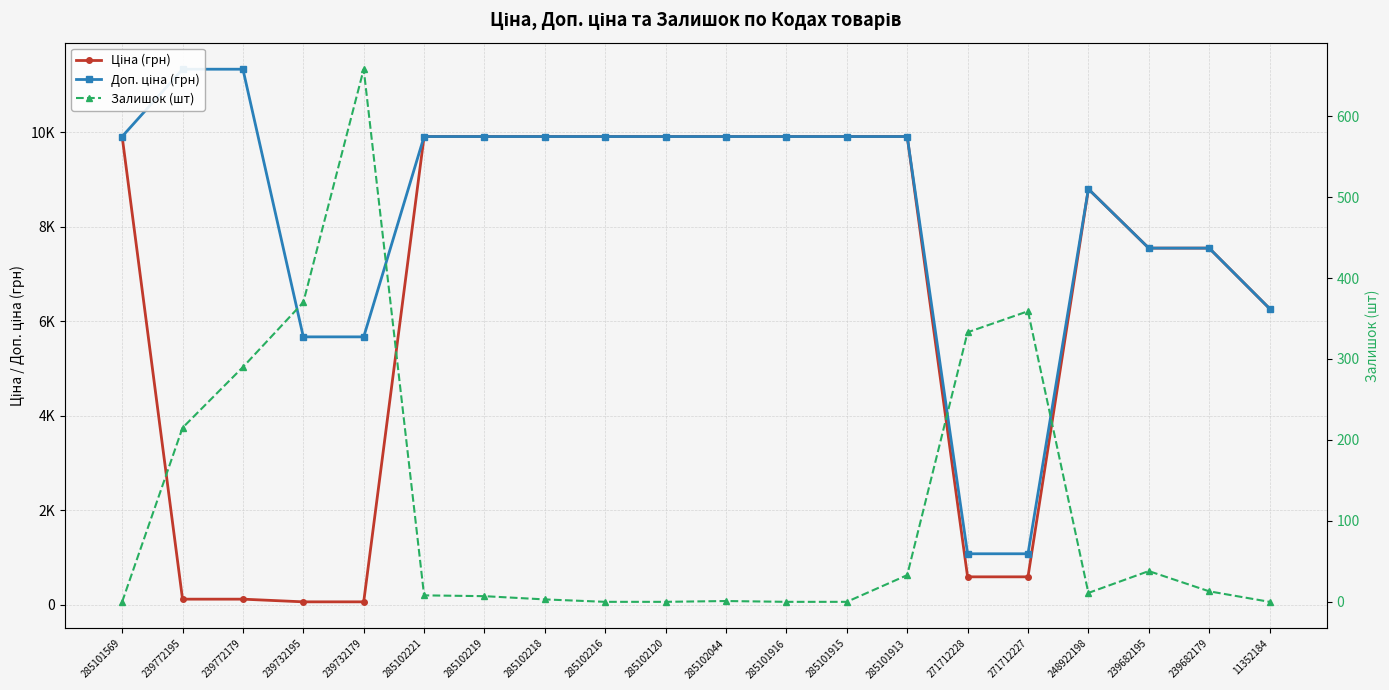

What are all the series names shown in the legend?

Ціна (грн), Доп. ціна (грн), Залишок (шт)